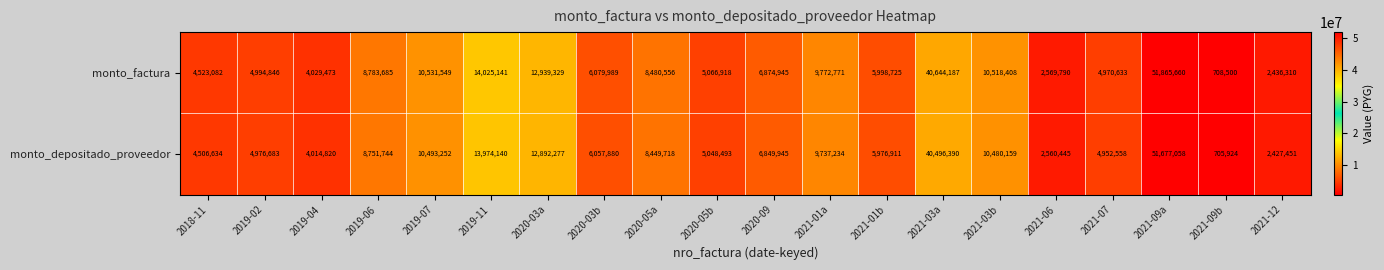

What is the smallest value displayed?

705924